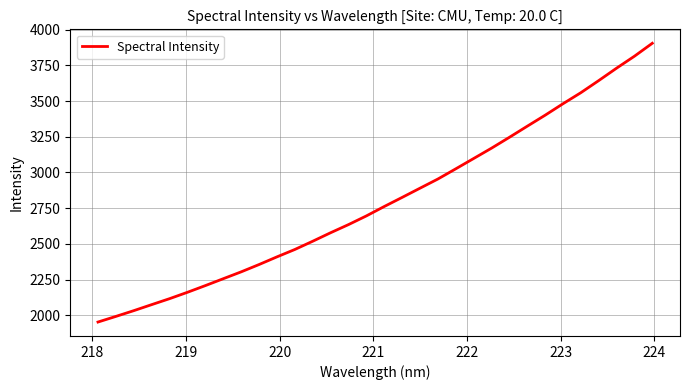

What is the greatest value displayed?

3904.4